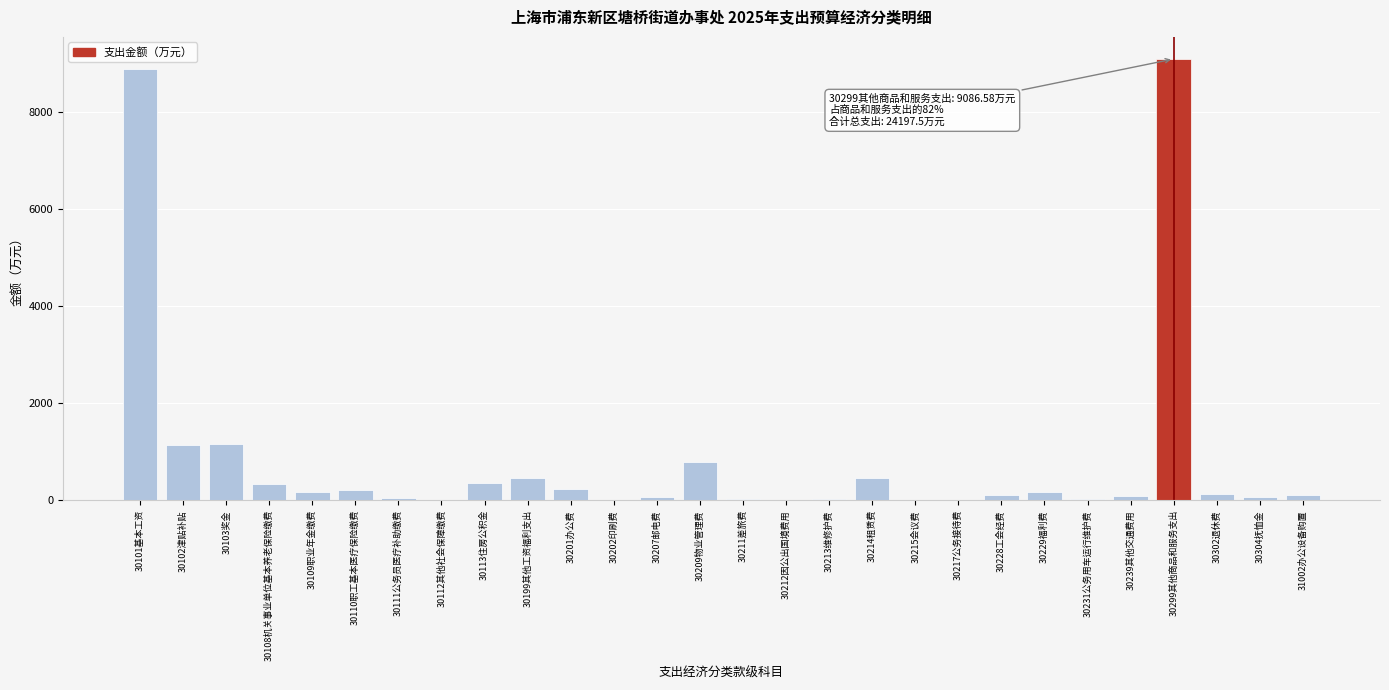

At which category does the chart reach its peak across all series?

30299其他商品和服务支出